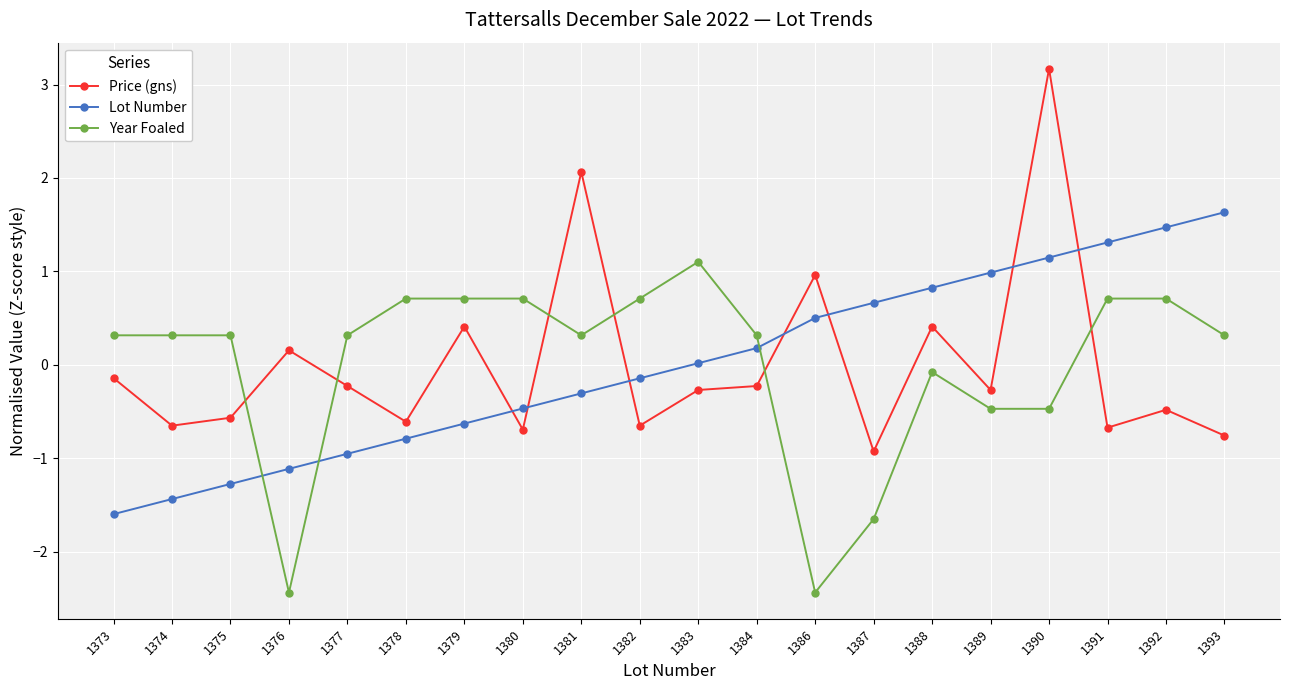

Where is Year Foaled nearest to the value 0?

1388